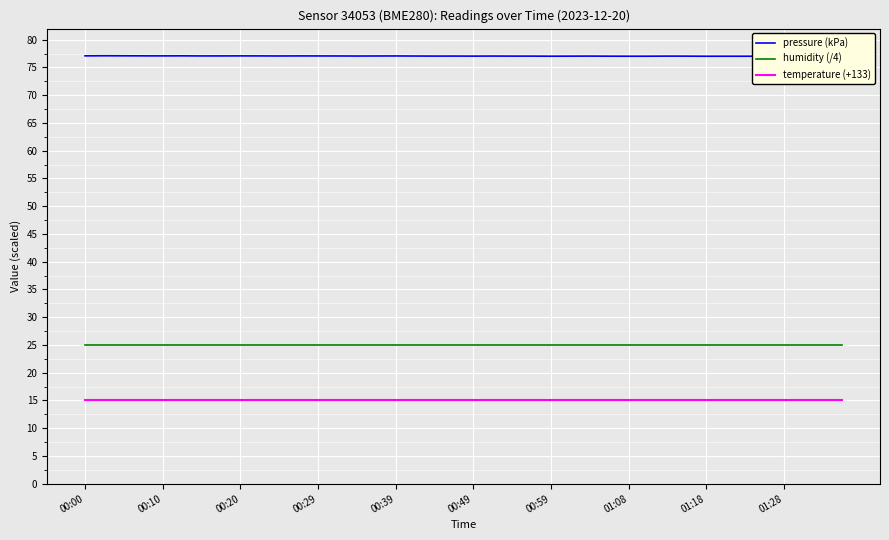

Which series has the largest range (max minus min)?

pressure (kPa)